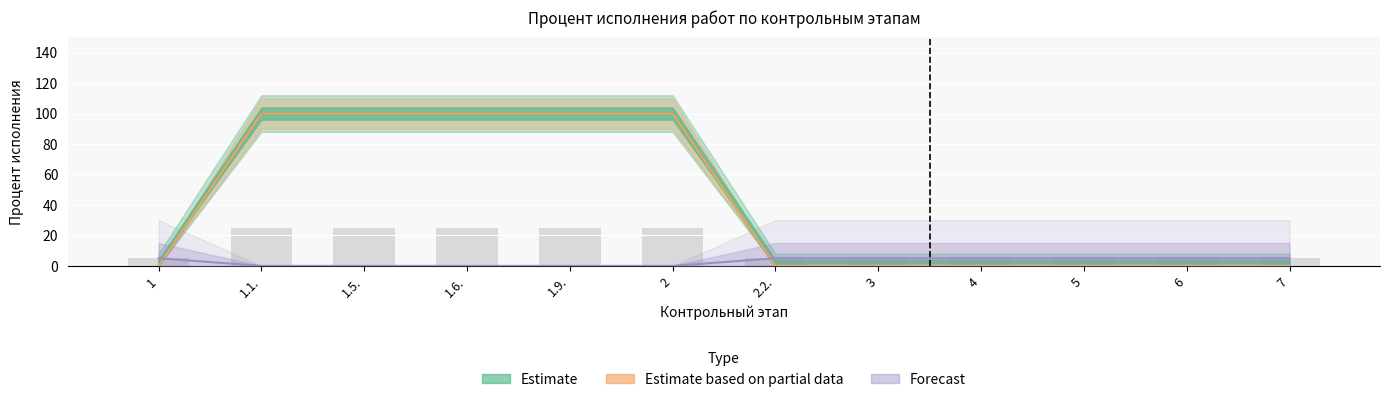

What is the difference between the Forecast values at 6 and 1.1.?

5